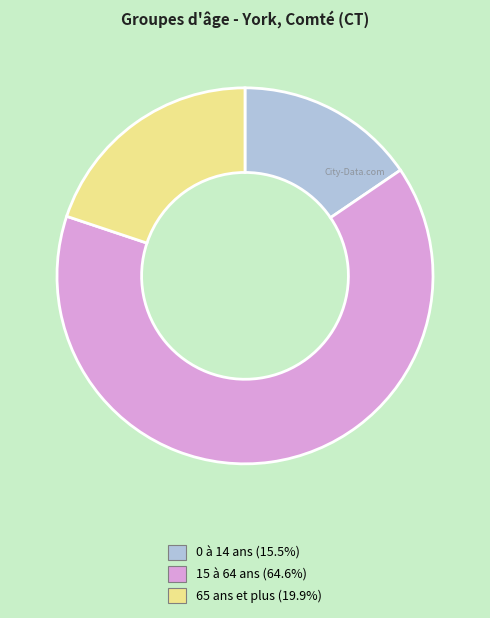

Is there any slice that represents more than half of the pie?

Yes